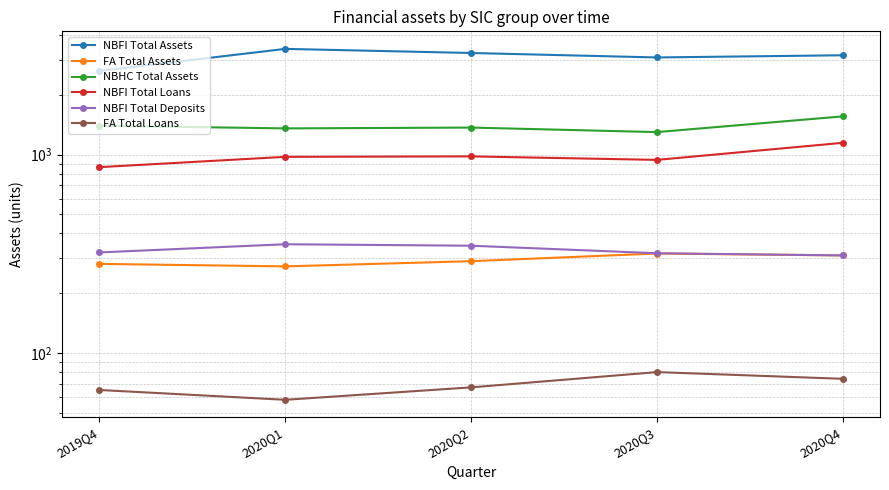

What is the value of the NBHC Total Assets point at the 4th from the left?

1298